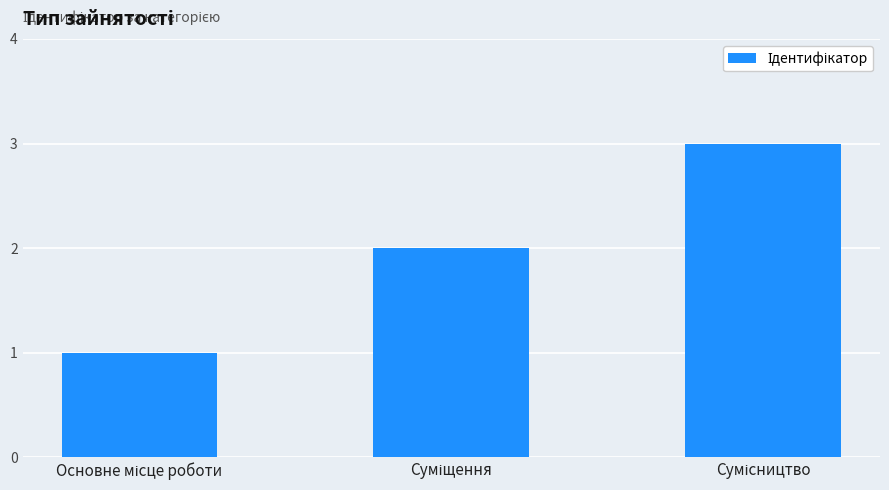

What is the sum of all values?

6